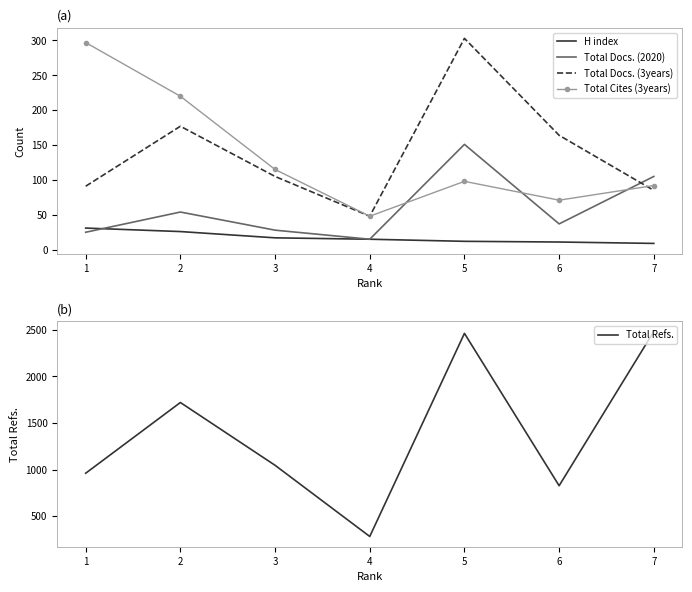

Reading left to right, list all the values displayed in this chart.

H index: 1=31	2=26	3=17	4=15	5=12	6=11	7=9
Total Docs. (2020): 1=25	2=54	3=28	4=15	5=151	6=37	7=105
Total Docs. (3years): 1=91	2=177	3=105	4=48	5=303	6=164	7=85
Total Cites (3years): 1=297	2=220	3=115	4=48	5=98	6=71	7=92
Total Refs.: 1=961	2=1719	3=1046	4=283	5=2460	6=827	7=2481